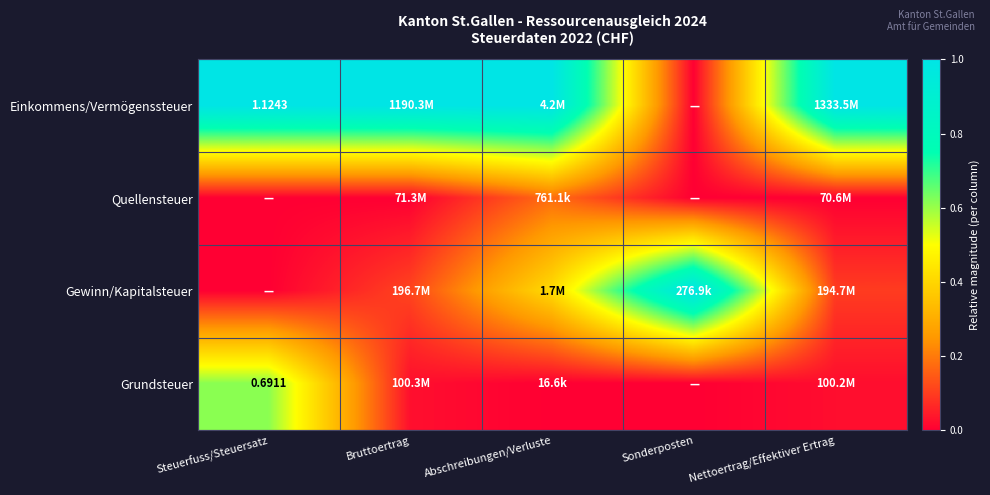

The Einkommens/Vermögenssteuer series shows 1.0 at Nettoertrag/Effektiver Ertrag. True or false?

True